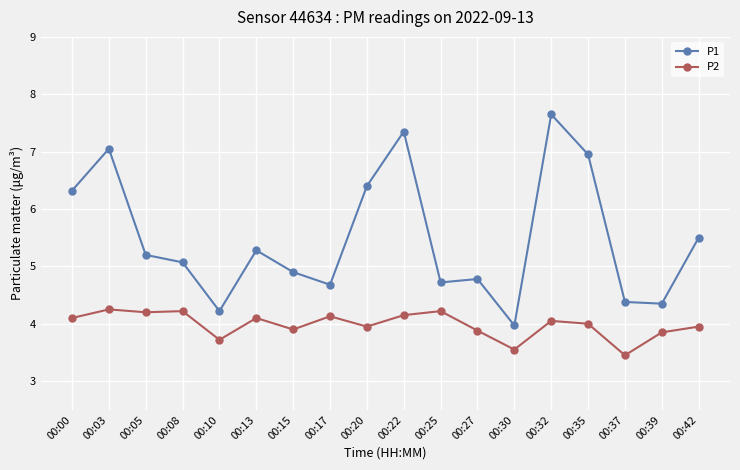

At 00:37, list the series in order from smallest to largest.

P2, P1